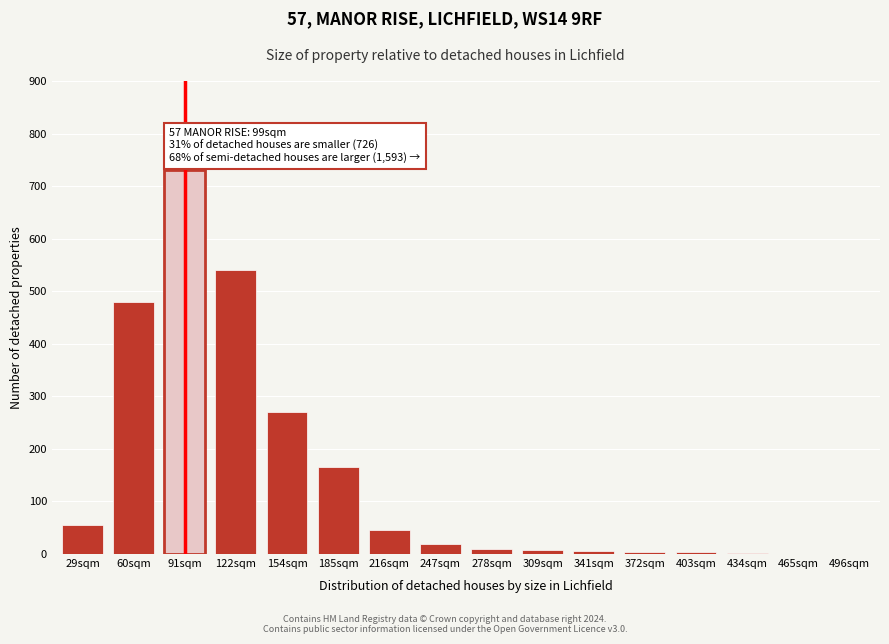

What is the change in value from 216sqm to 247sqm?

-25